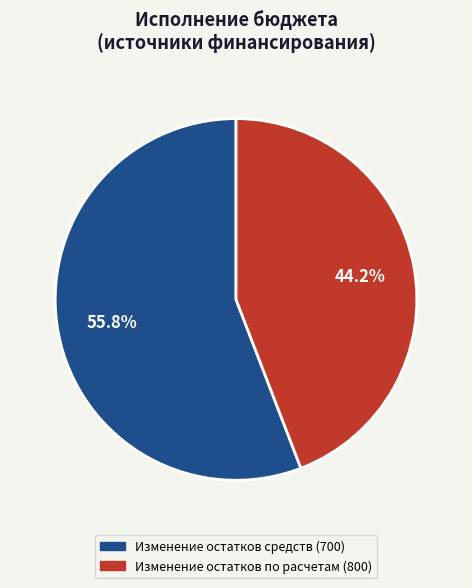

Which category accounts for the majority?

Изменение остатков средств (700)